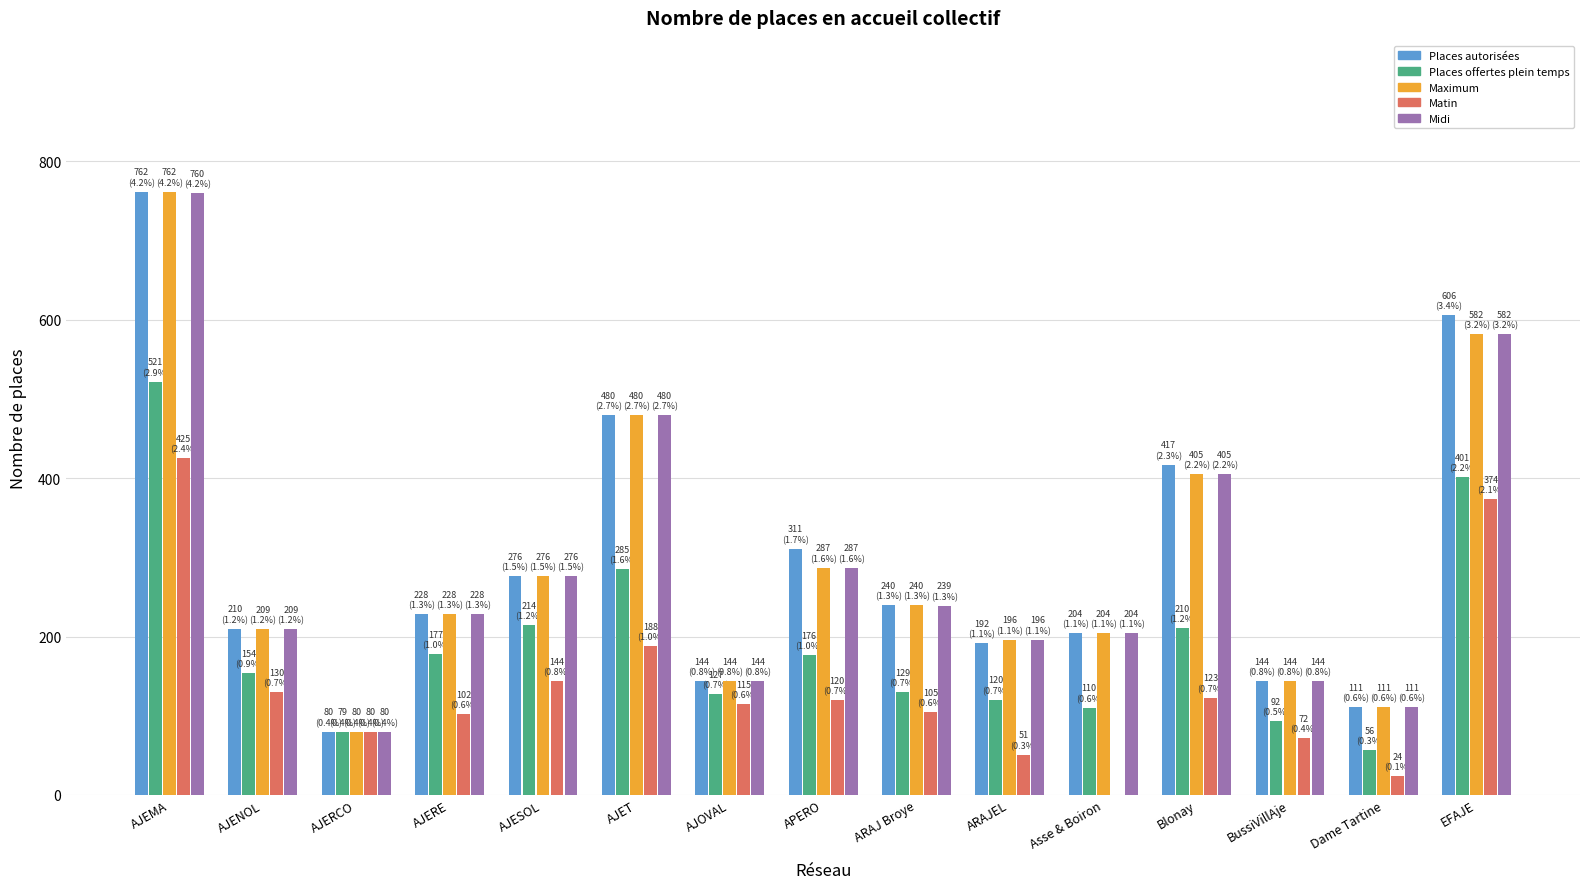

Which series changed the most between AJERE and EFAJE?

Places autorisées